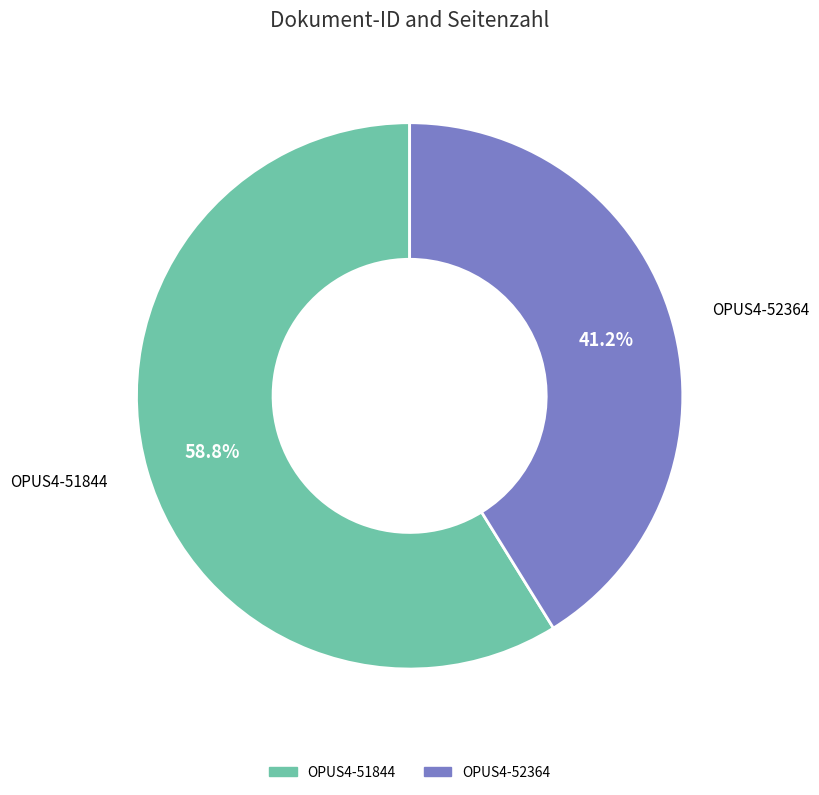

Do OPUS4-52364 and OPUS4-51844 together represent more than half of the pie?

Yes